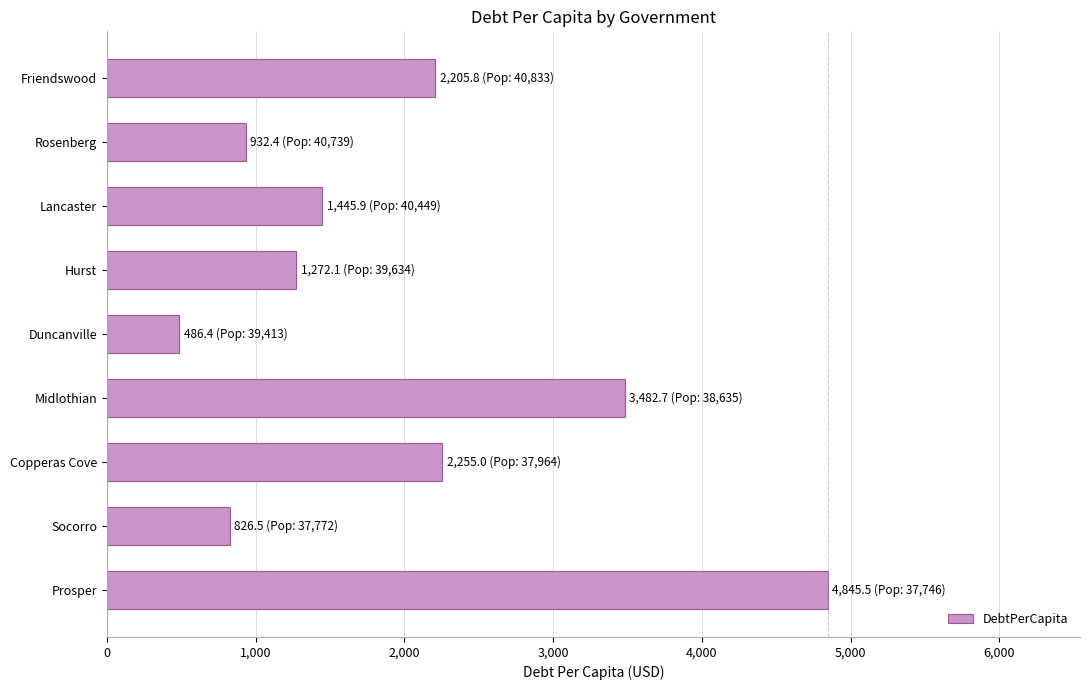

Count the number of categories in the chart.

9